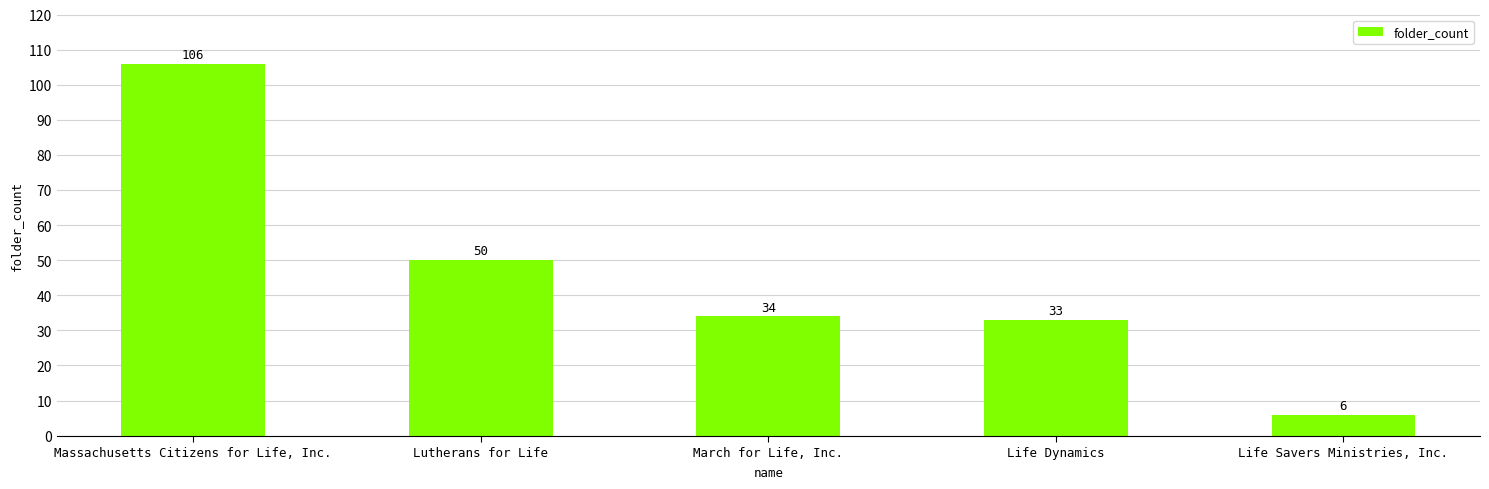

What is the label of the 4th bar from the left?

Life Dynamics